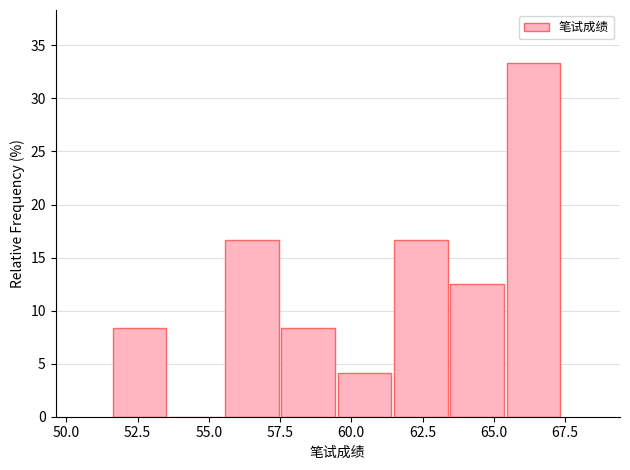

Read against the x-axis, roughly where is the centre of the tallest bar?

66.5